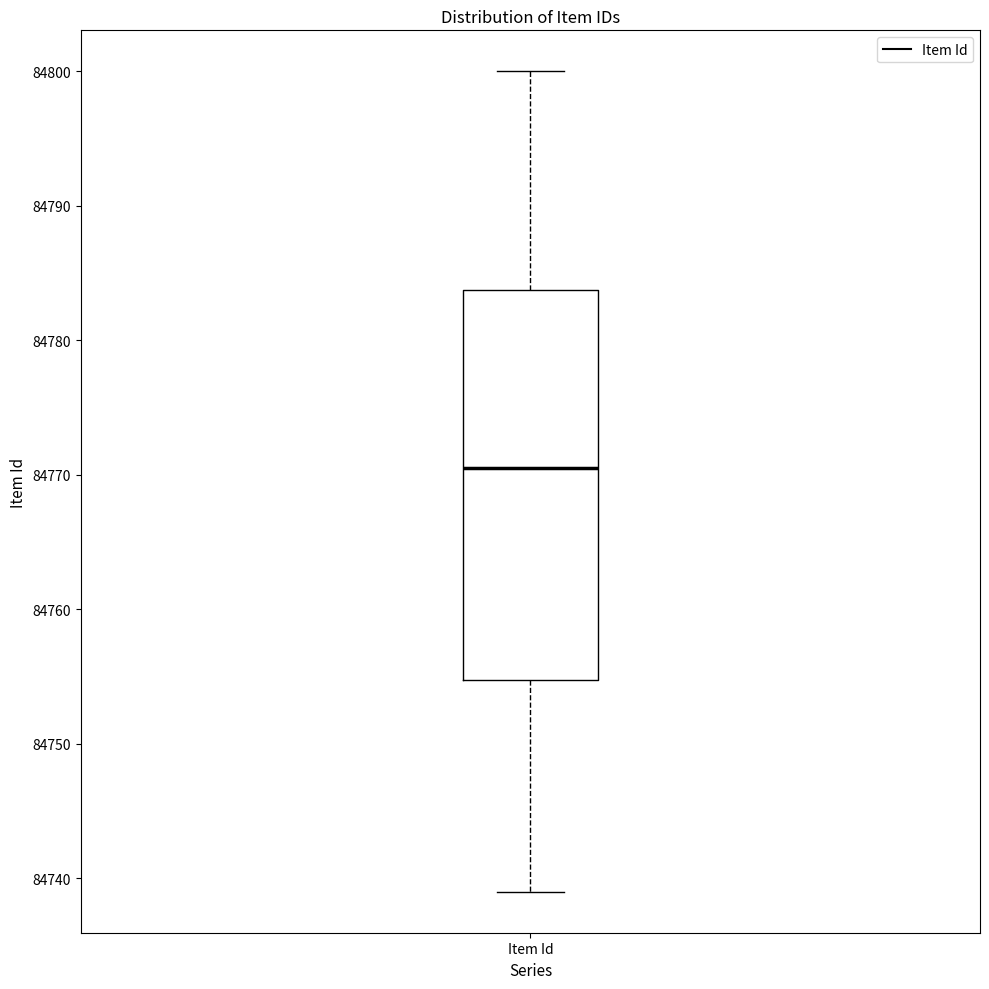

Where is the upper edge of the box for Item Id on the y-axis? The values are not printed on the chart, so give them approximately, as read against the axis.

84784